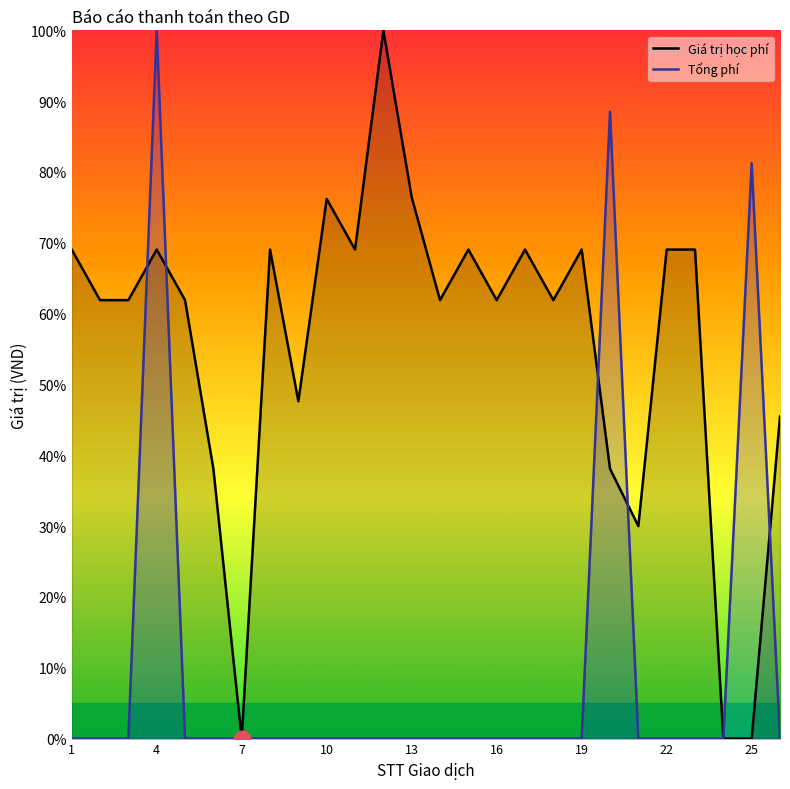

List the series in order of their overall mean, lowest first.

Tổng phí, Giá trị học phí